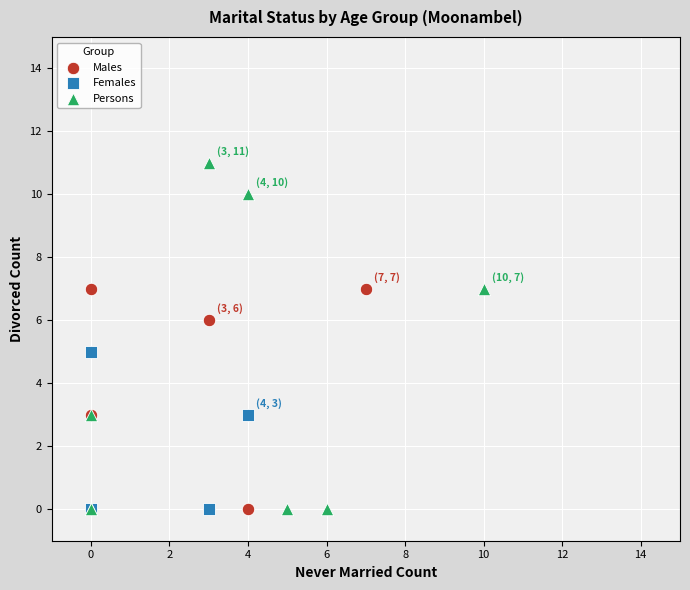

What are all the series names shown in the legend?

Males, Females, Persons